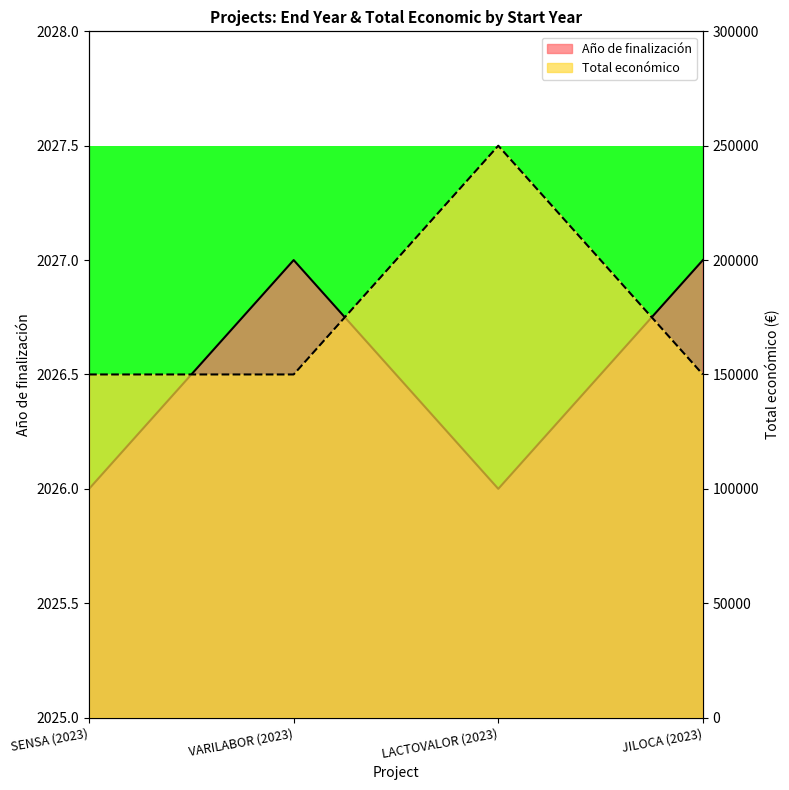

Count the number of data series in this chart.

2